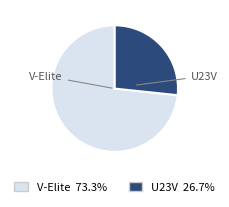

Combined, do U23V and V-Elite account for over 50%?

Yes